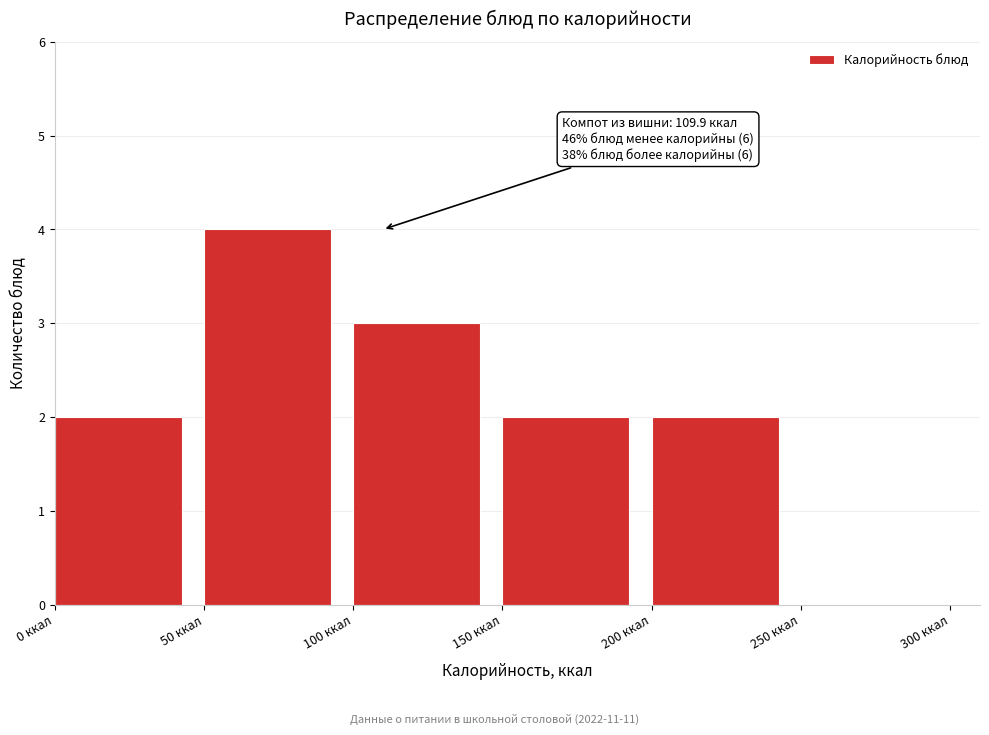

Over which range of the x-axis is the bar tallest?

50 to 100